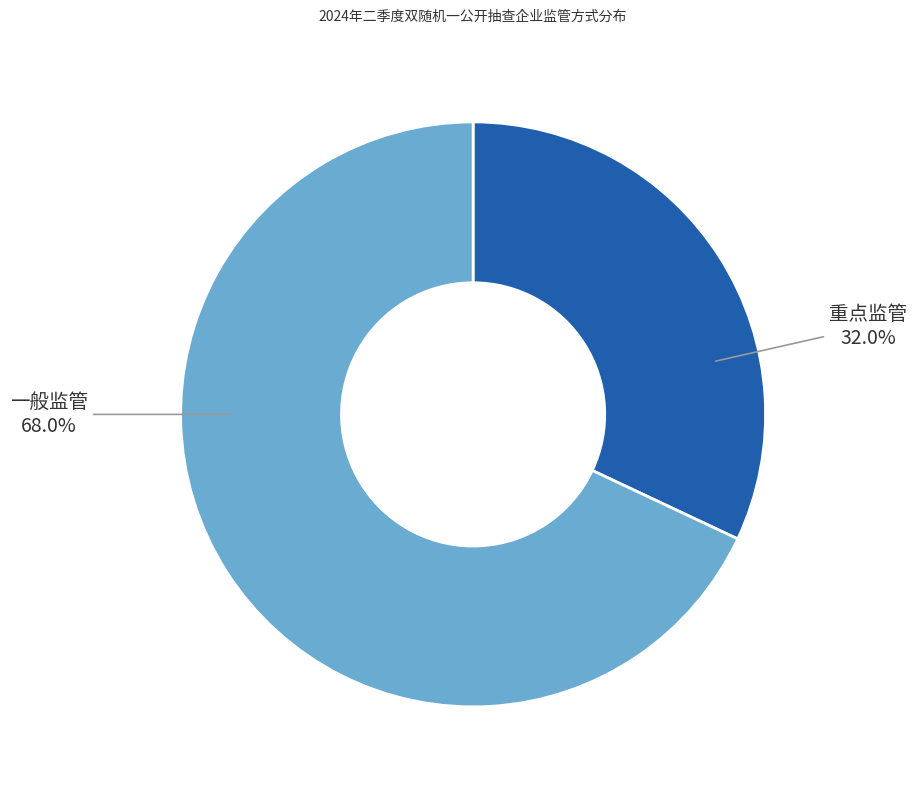

What portion of the pie excludes 一般监管?

32.0%